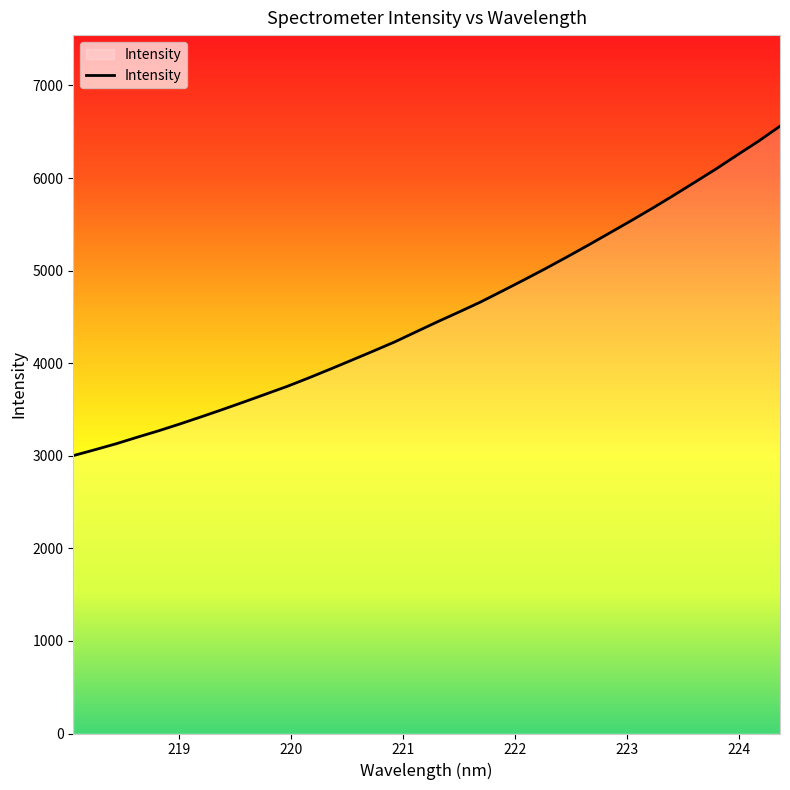

Reading left to right, what are all the values shown in this chart?

3001.2	3064.5	3129.6	3201.4	3270.9	3345.4	3423.0	3502.6	3584.2	3667.6	3751.2	3842.3	3936.7	4033.3	4130.6	4229.9	4339.1	4447.6	4552.5	4659.8	4776.9	4895.5	5016.6	5141.7	5270.1	5401.2	5533.3	5668.7	5808.5	5951.7	6096.3	6248.2	6398.4	6559.5